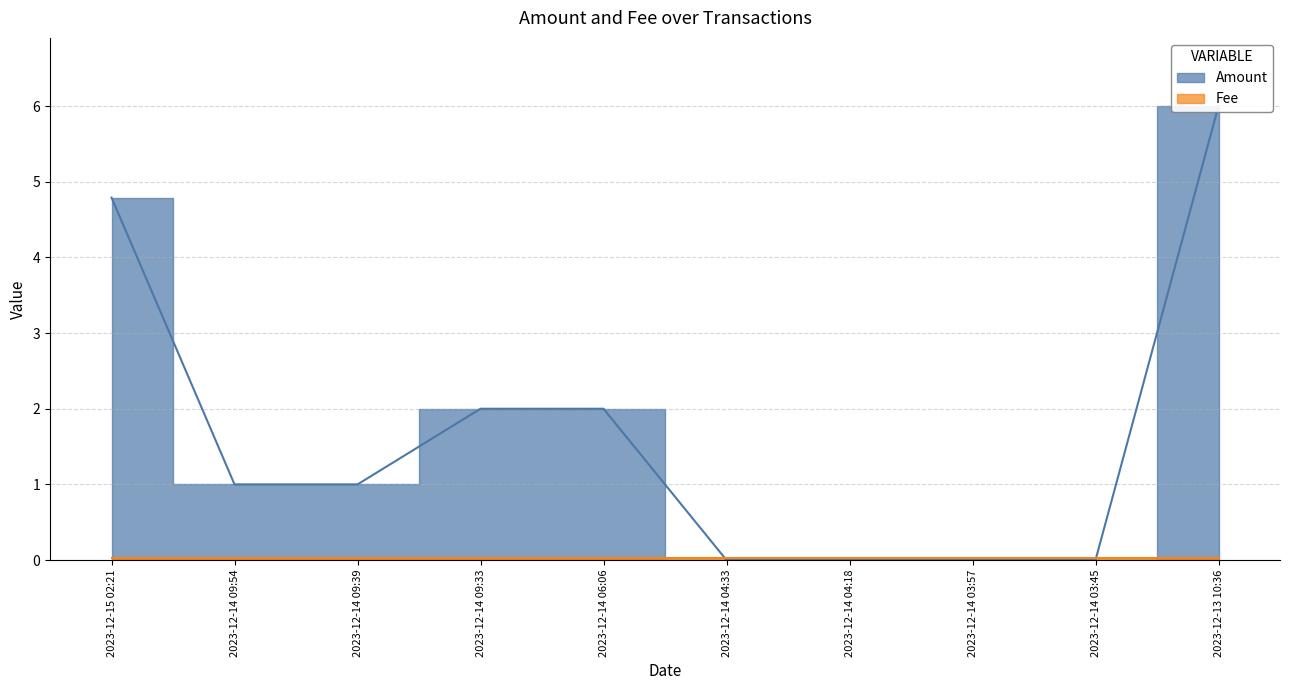

List the labels in order of value, largest first.

2023-12-13 10:36, 2023-12-15 02:21, 2023-12-14 09:33, 2023-12-14 06:06, 2023-12-14 09:54, 2023-12-14 09:39, 2023-12-14 04:33, 2023-12-14 04:18, 2023-12-14 03:57, 2023-12-14 03:45